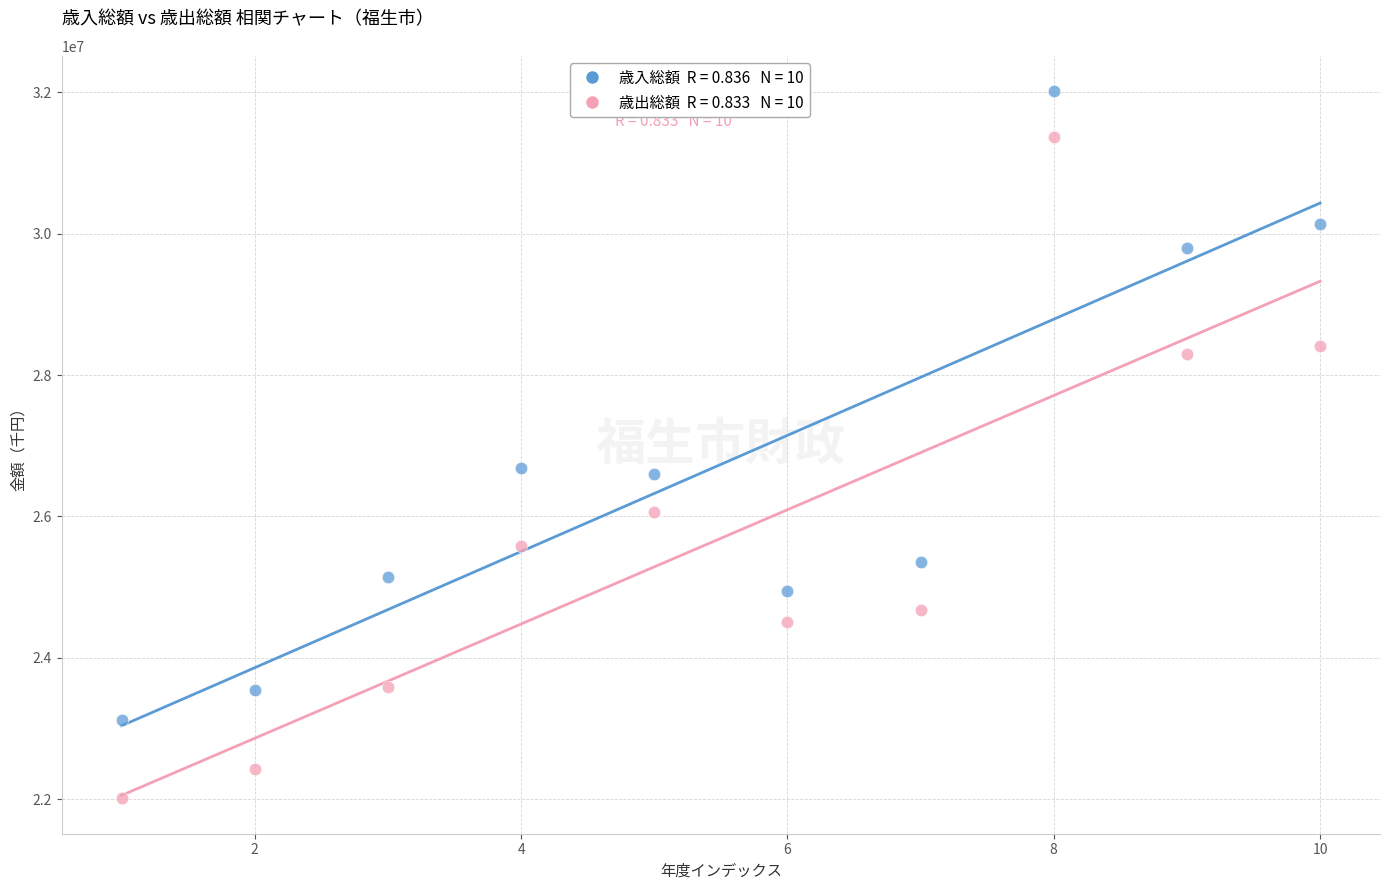

Across all data points, what is the range of Y values (max minus min)?

10007923